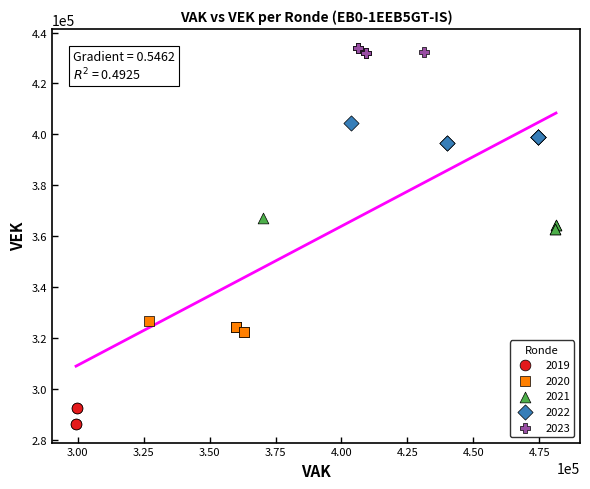

Which series reaches the maximum Y coordinate?

2023